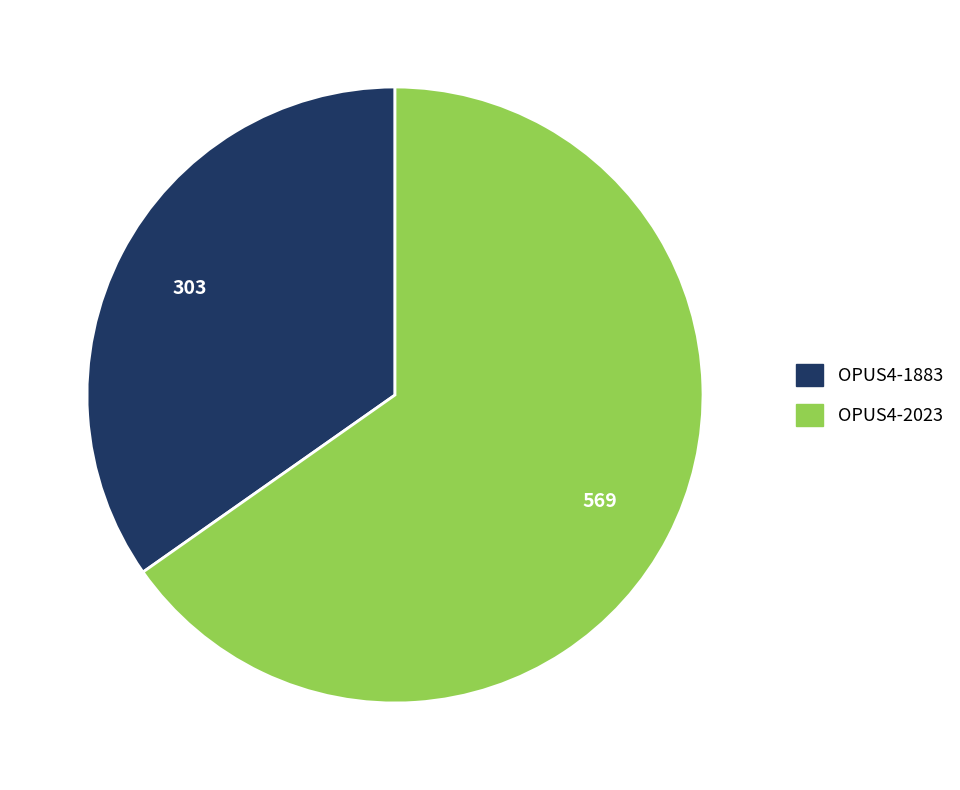

Which has a higher value, OPUS4-2023 or OPUS4-1883?

OPUS4-2023